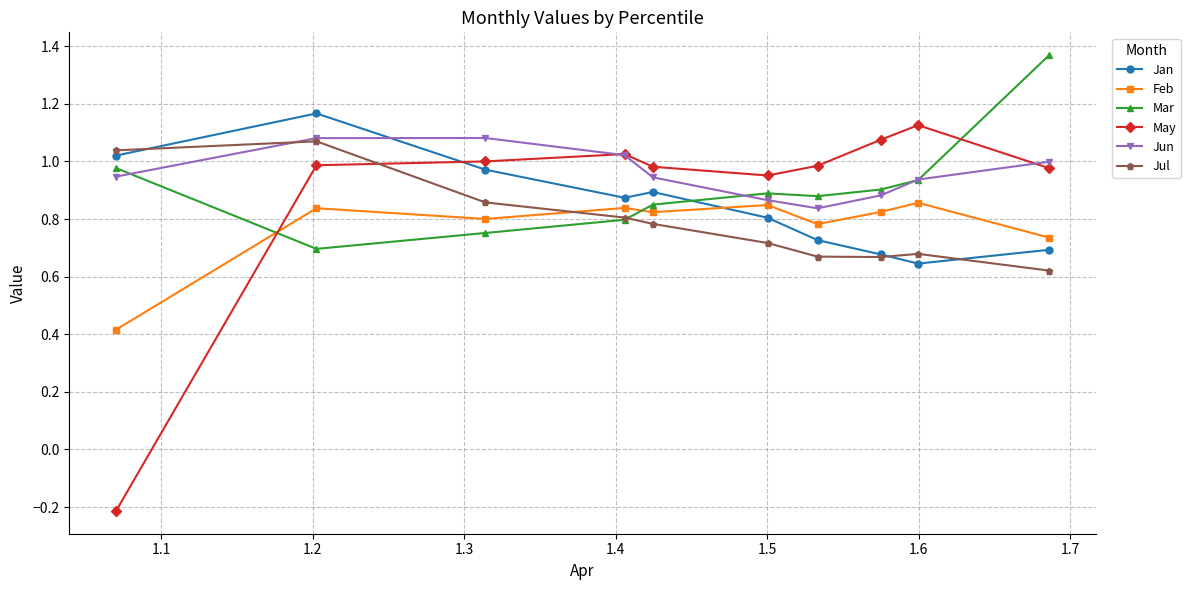

True or false: Feb has more than 1 points higher than both neighbors.

True